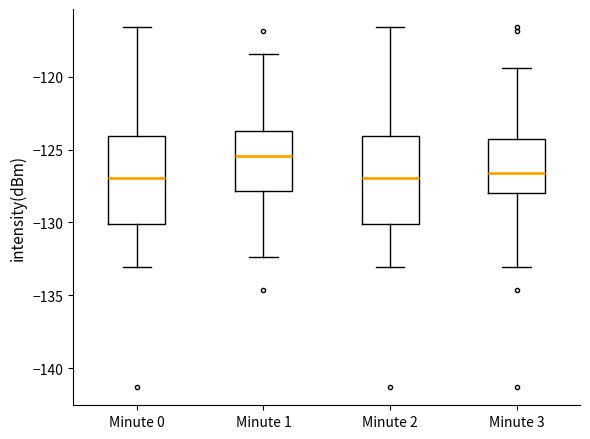

Where does the median line of the box for Minute 1 sit on the y-axis? The values are not printed on the chart, so give them approximately, as read against the axis.

-125.5